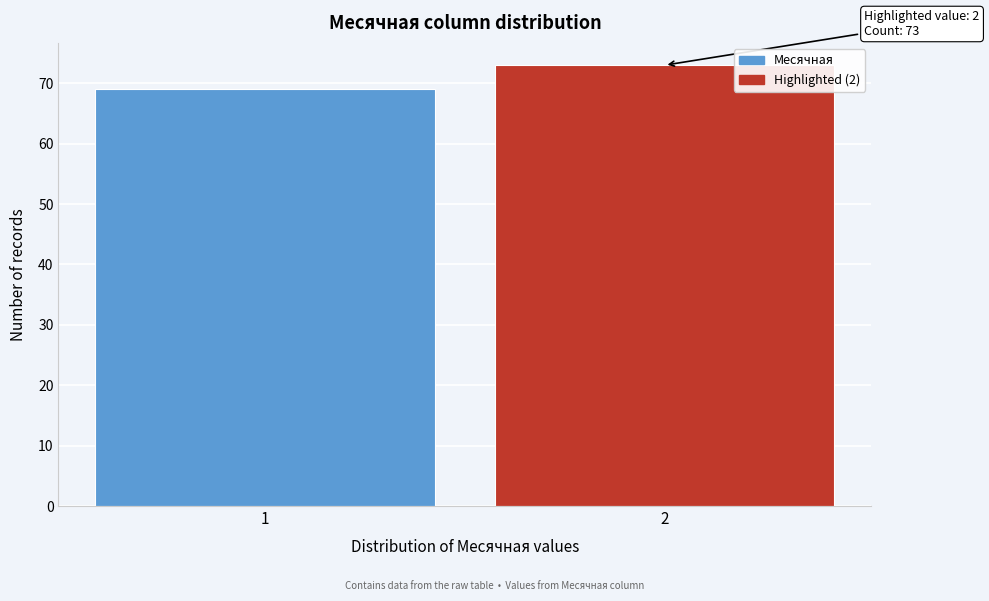

Reading left to right, extract all data points from this chart.

1=69	2=73